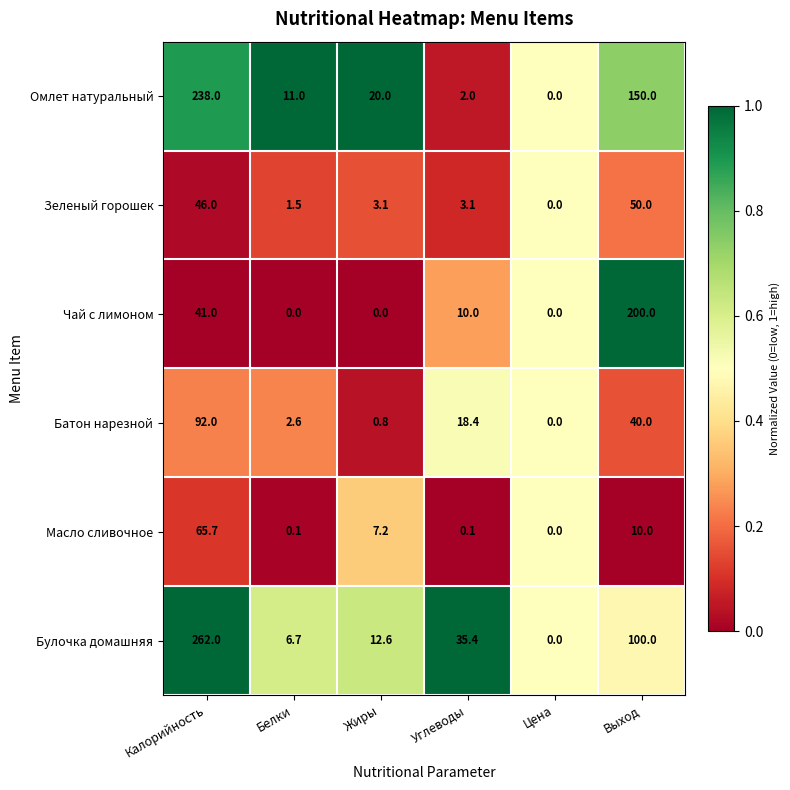

Which series has the widest spread of values?

Булочка домашняя